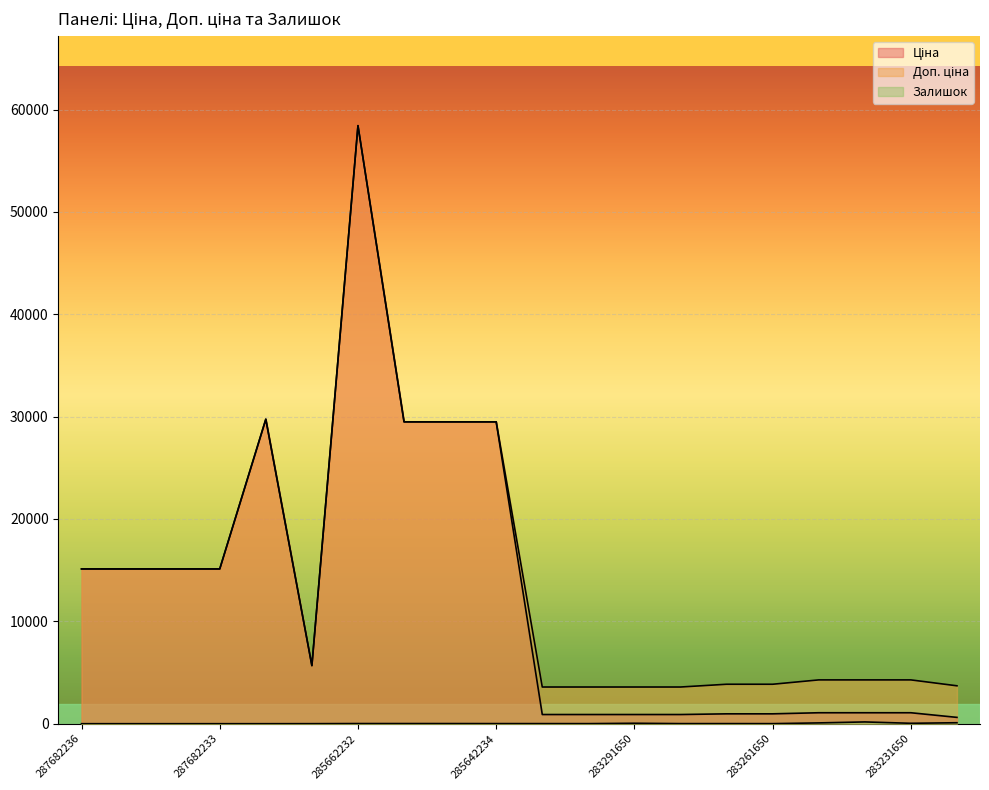

True or false: Ціна and Доп. ціна cross at least once.

False